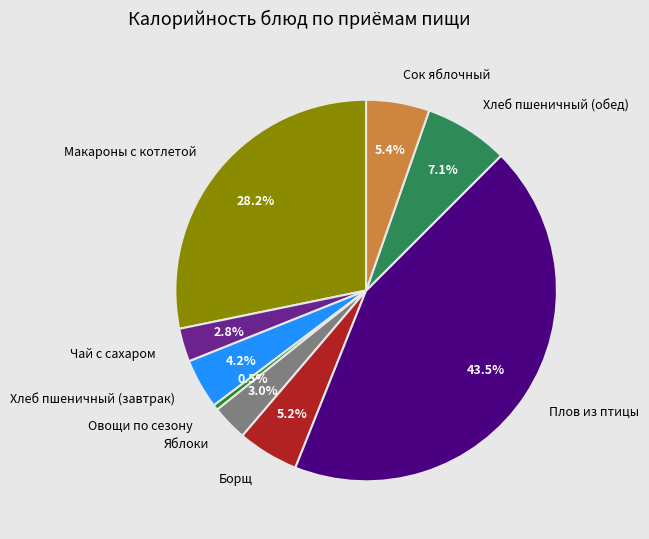

The Хлеб пшеничный (завтрак) slice represents 4% of the pie. True or false?

True